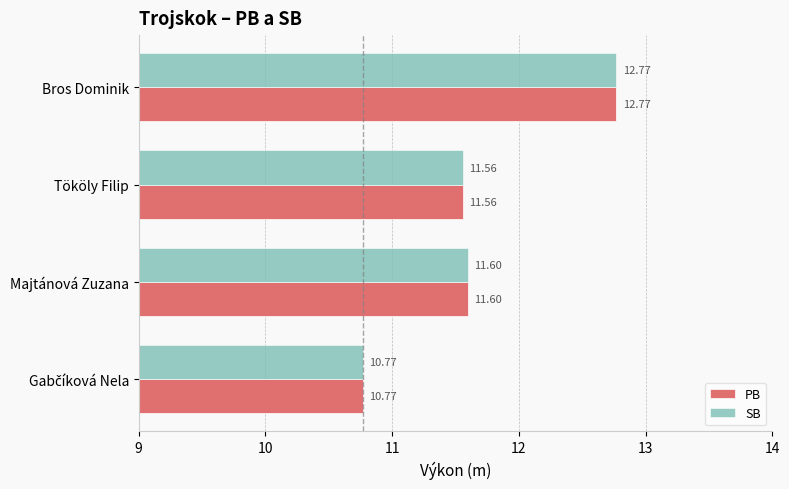

What is the difference between the maximum and minimum values in the SB series?

2.0